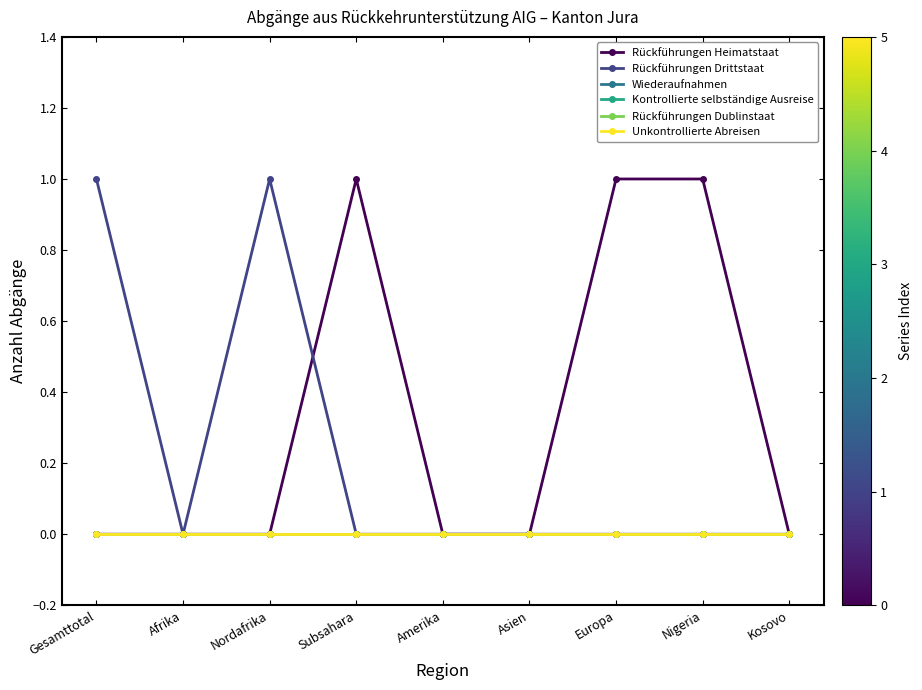

At which category is the sum across all series the highest?

Gesamttotal